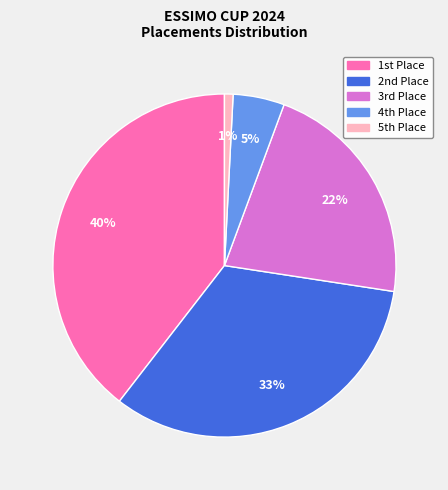

Is there any slice that represents more than half of the pie?

No